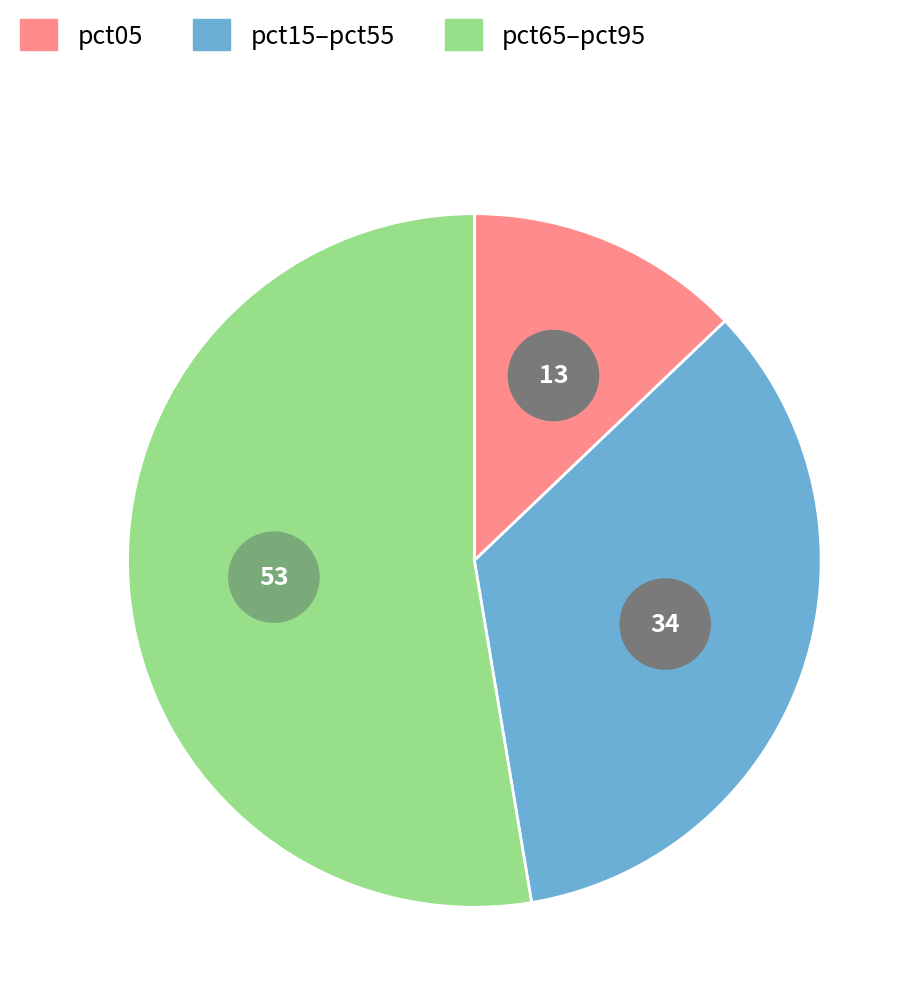

True or false: pct35 accounts for 1% of the total.

False